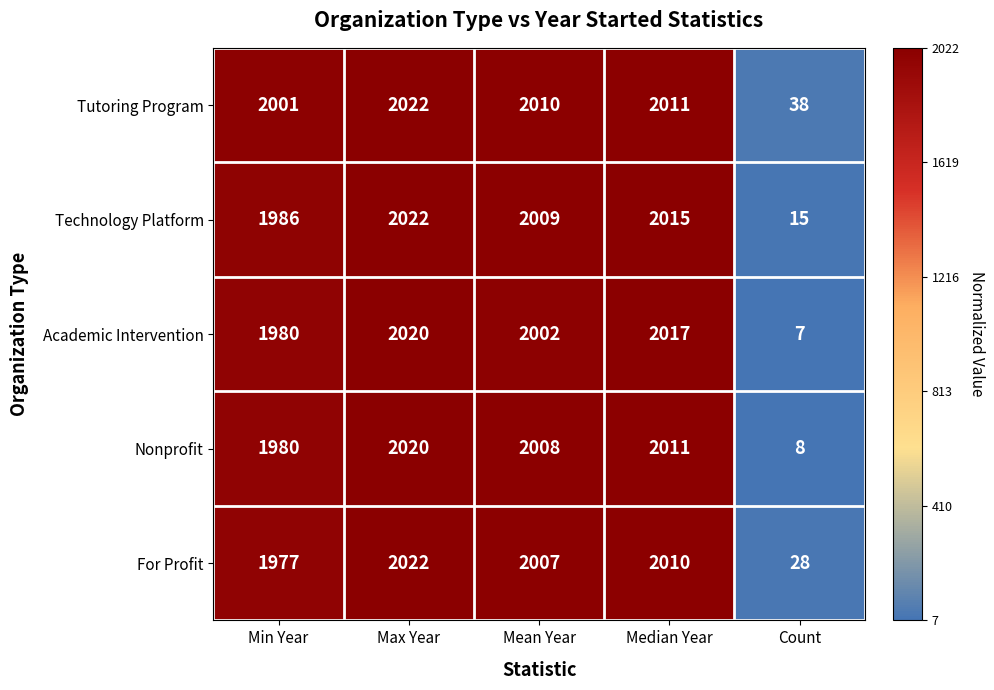

What is the difference between the Technology Platform values at Max Year and Count?

2007